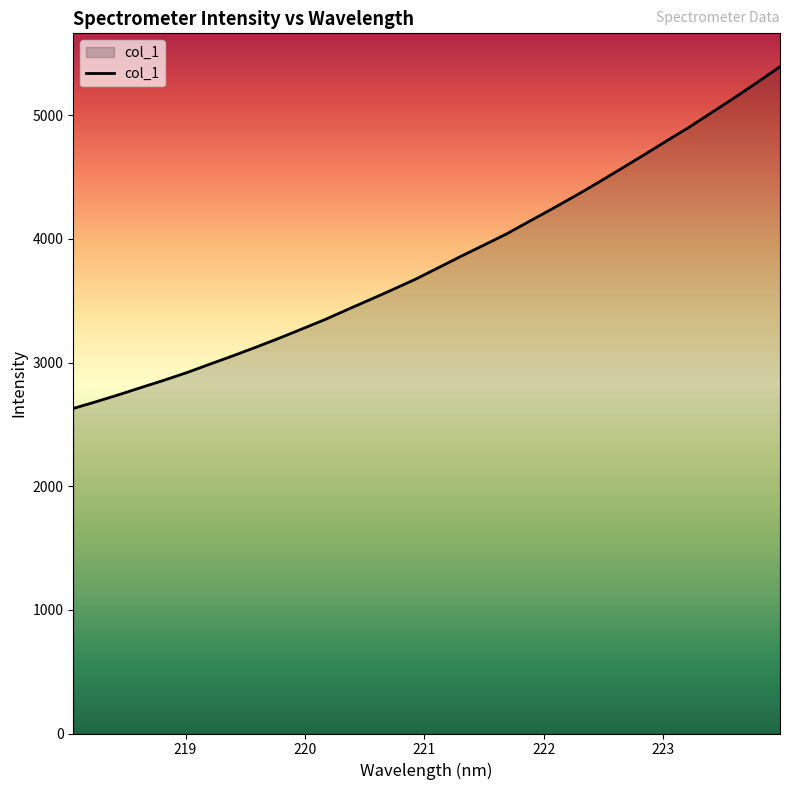

Does the chart have visible grid lines?

No